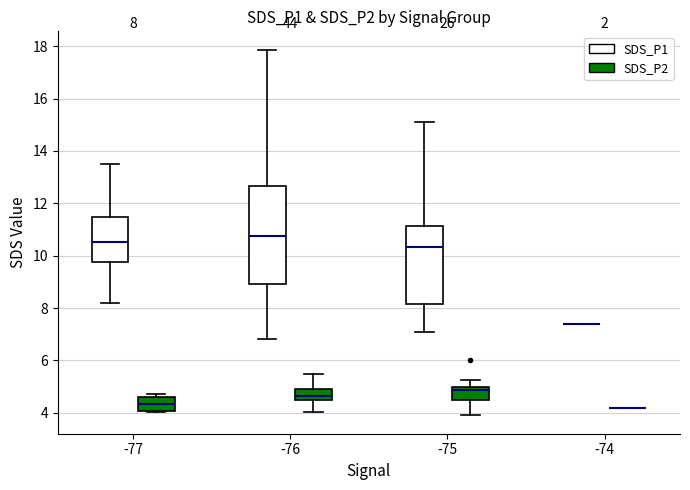

Which box is the tallest, from its lower edge to its upper edge?

-76 (SDS_P1)